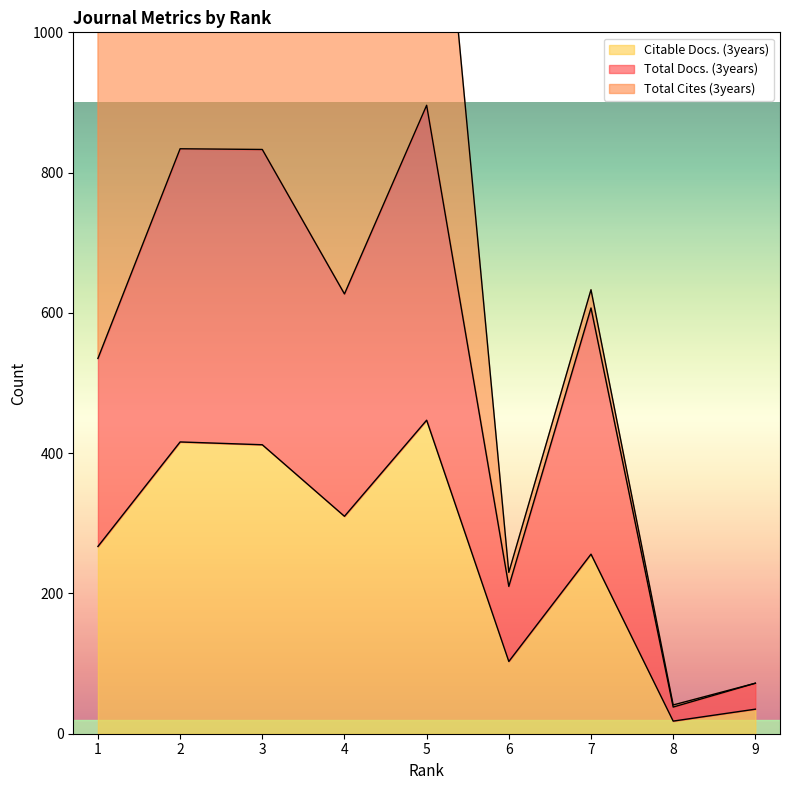

What is the value of the Citable Docs. (3years) point at the 3rd from the left?

412